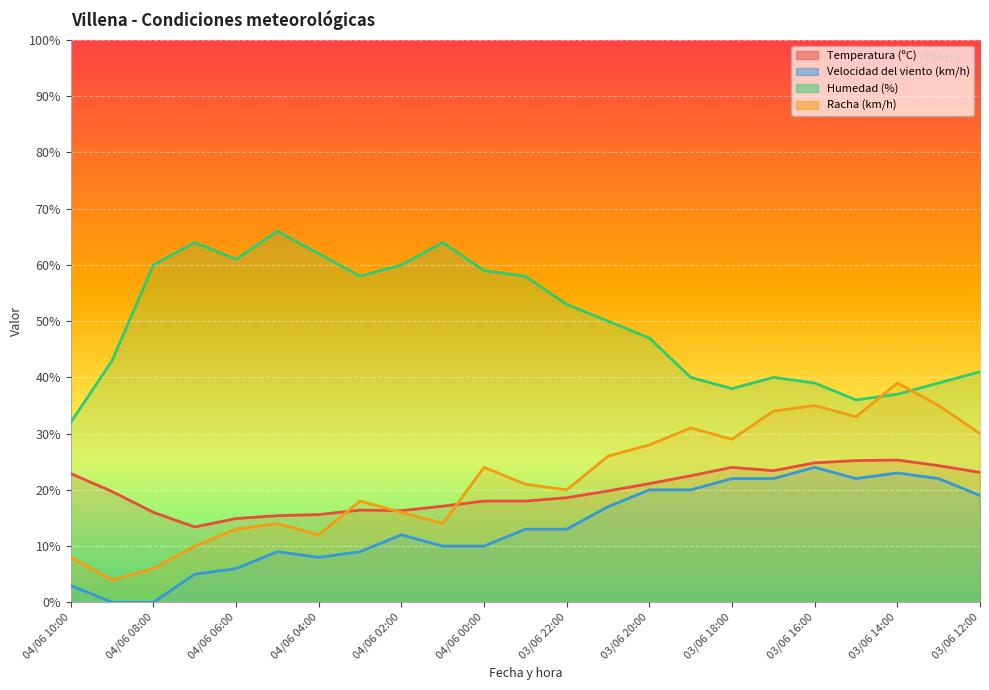

List the labels in order of Racha (km/h) value, smallest first.

04/06 09:00, 04/06 08:00, 04/06 10:00, 04/06 07:00, 04/06 04:00, 04/06 06:00, 04/06 05:00, 04/06 01:00, 04/06 02:00, 04/06 03:00, 03/06 22:00, 03/06 23:00, 04/06 00:00, 03/06 21:00, 03/06 20:00, 03/06 18:00, 03/06 12:00, 03/06 19:00, 03/06 15:00, 03/06 17:00, 03/06 16:00, 03/06 13:00, 03/06 14:00